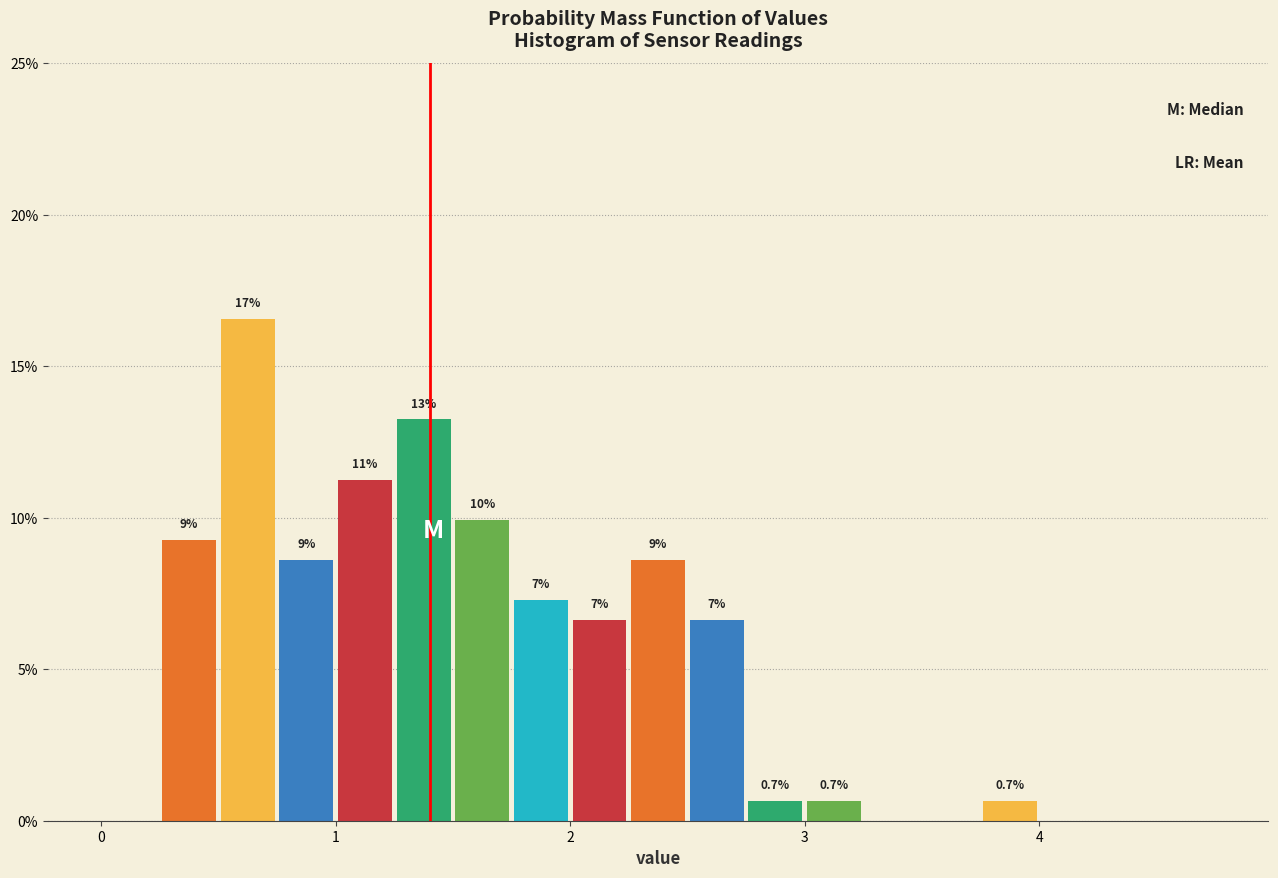

Around what value on the x-axis is the tallest bar? Give the approximate position of its centre, as read against the axis.

0.6